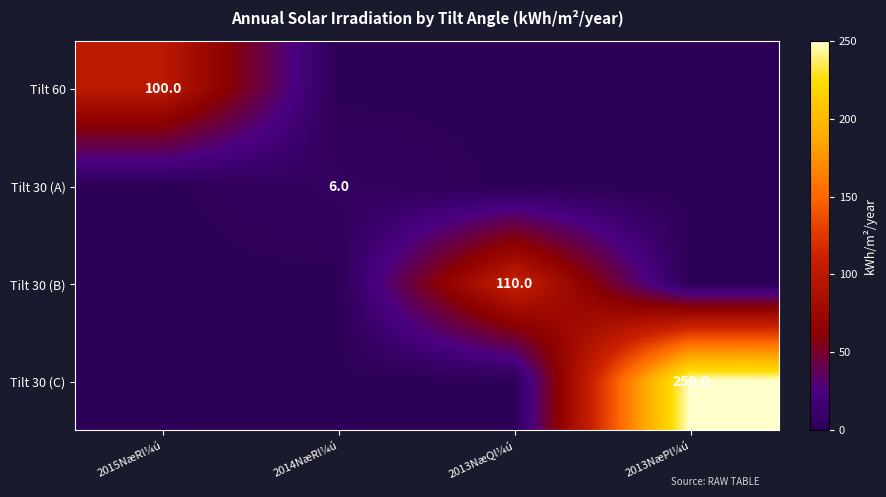

How many distinct data groups are displayed?

4